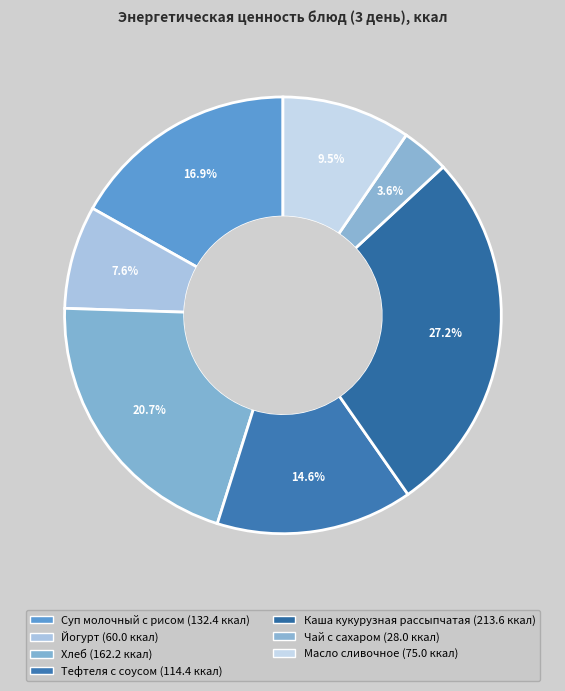

To the nearest percent, what is the average slice percentage?

14%